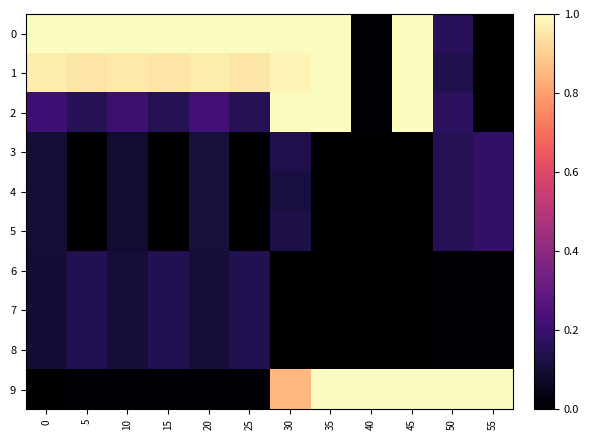

At how many categories does at least one series exceed 0?

12